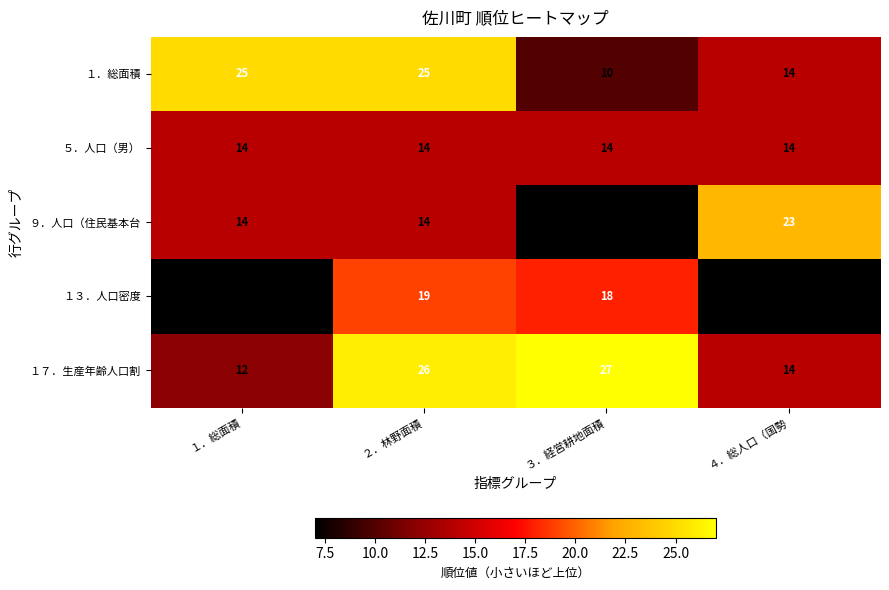

What is the difference between the maximum and minimum values in the １３．人口密度 series?

12